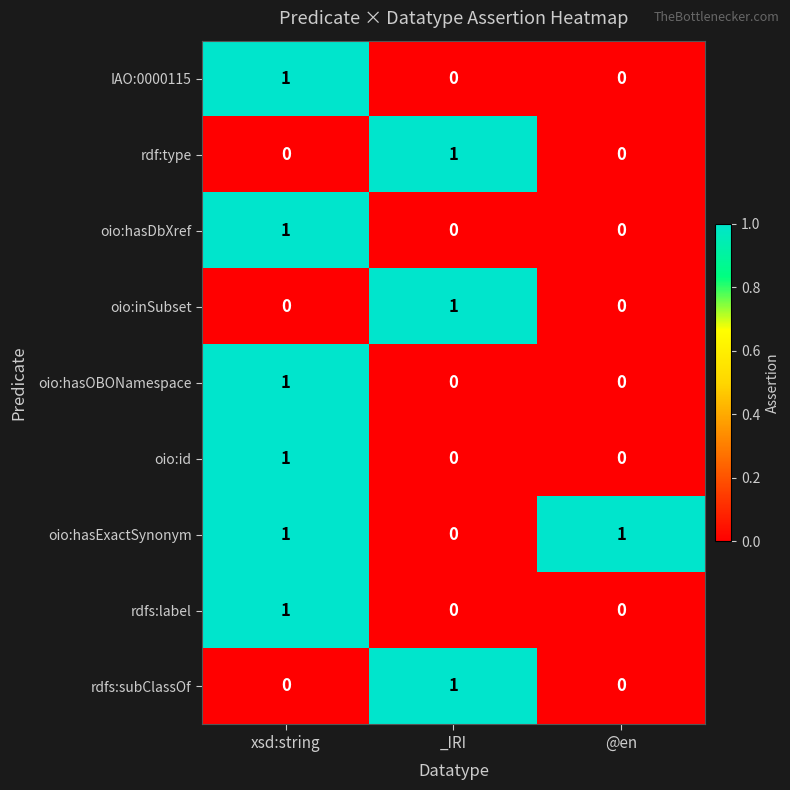

The oio:inSubset series shows 0 at xsd:string. True or false?

True